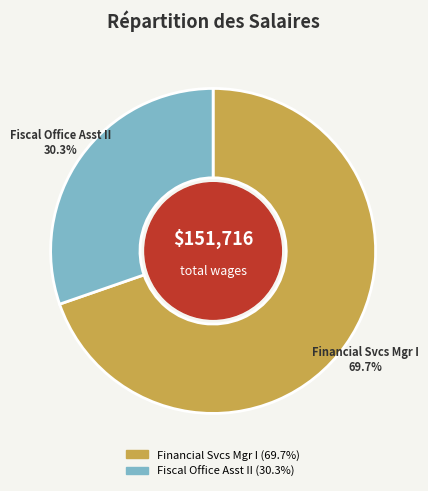

To the nearest percent, what is the difference between the largest and smallest slice percentages?

39%